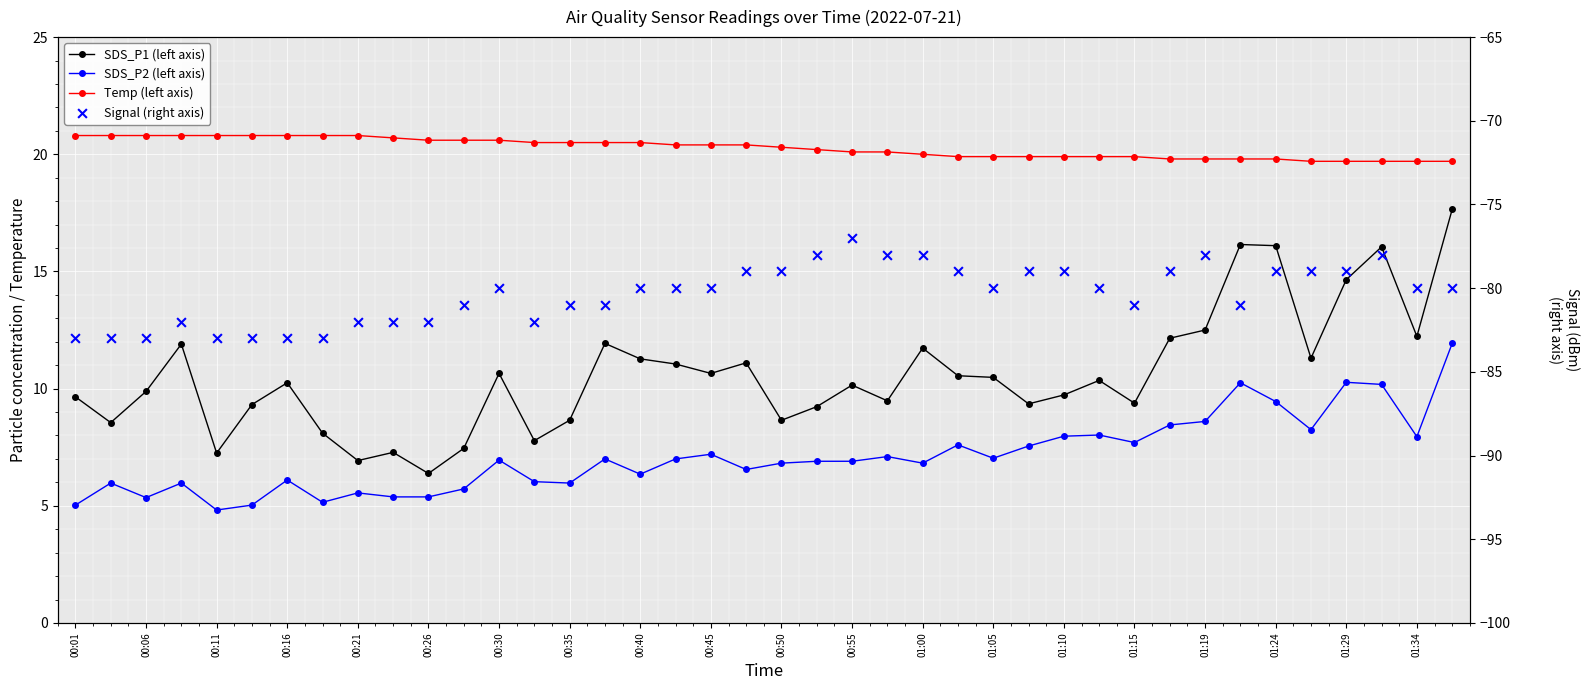

At how many categories does at least one series exceed -82?

40